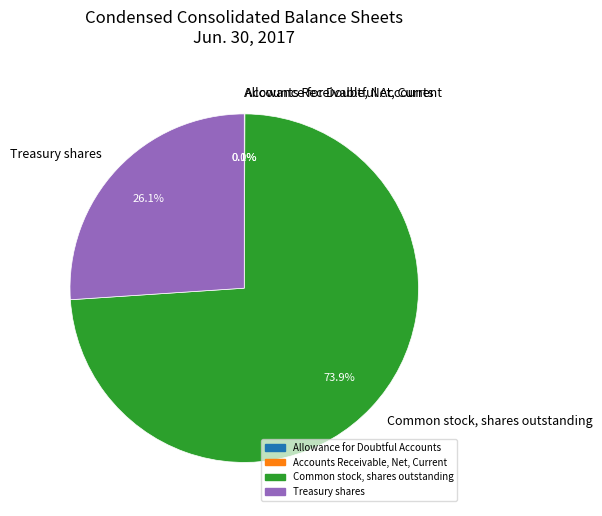

True or false: Treasury shares accounts for 26% of the total.

True